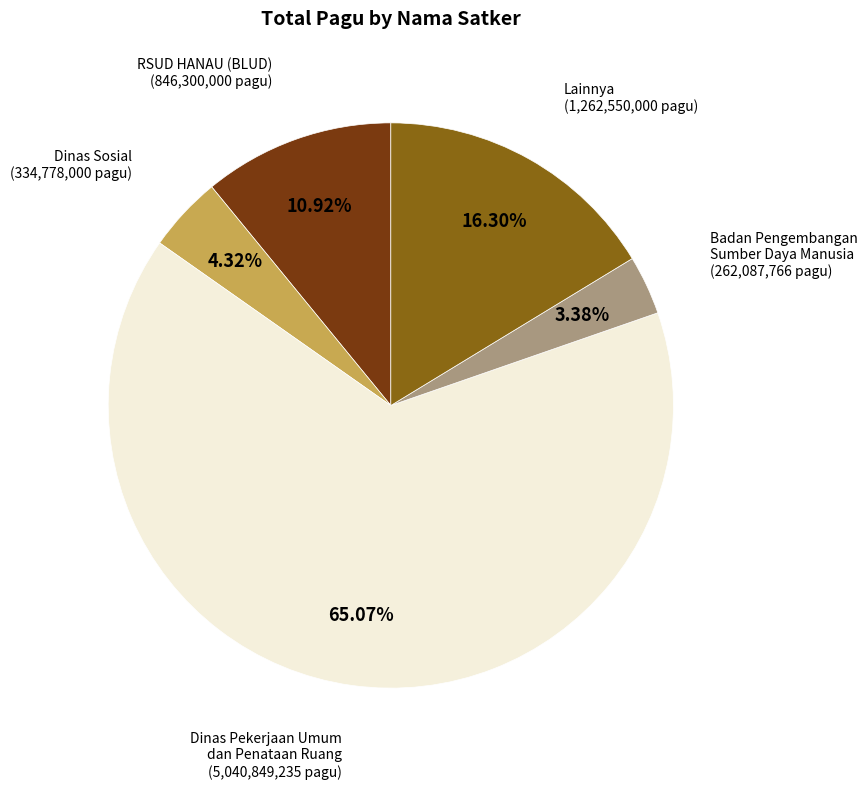

Count the number of slices in the pie.

5